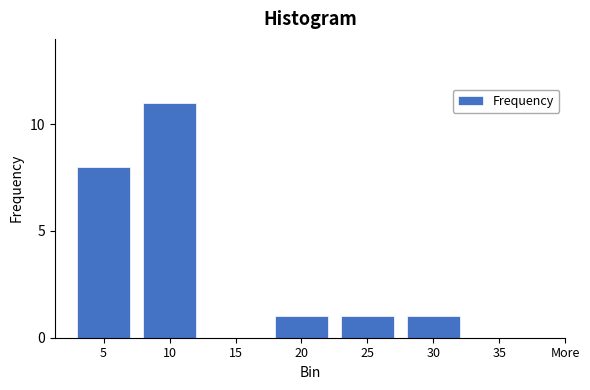

Reading left to right, list all the values displayed in this chart.

5=8	10=11	15=0	20=1	25=1	30=1	35=0